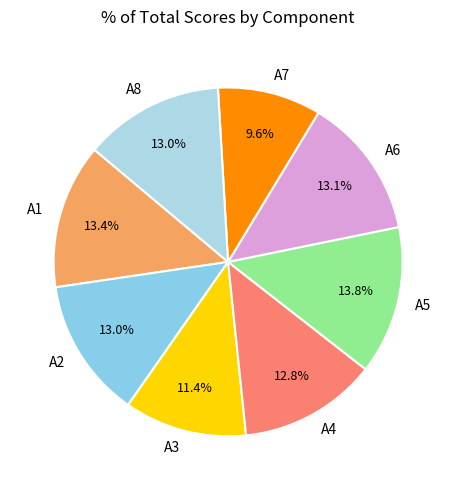

True or false: A3 accounts for 11% of the total.

True